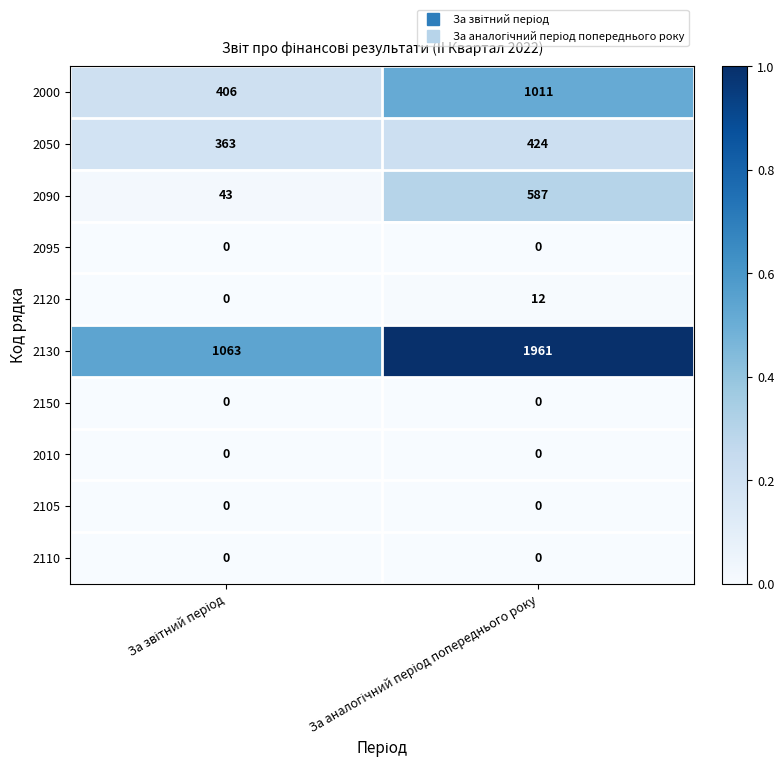

Which series has the widest spread of values?

2130